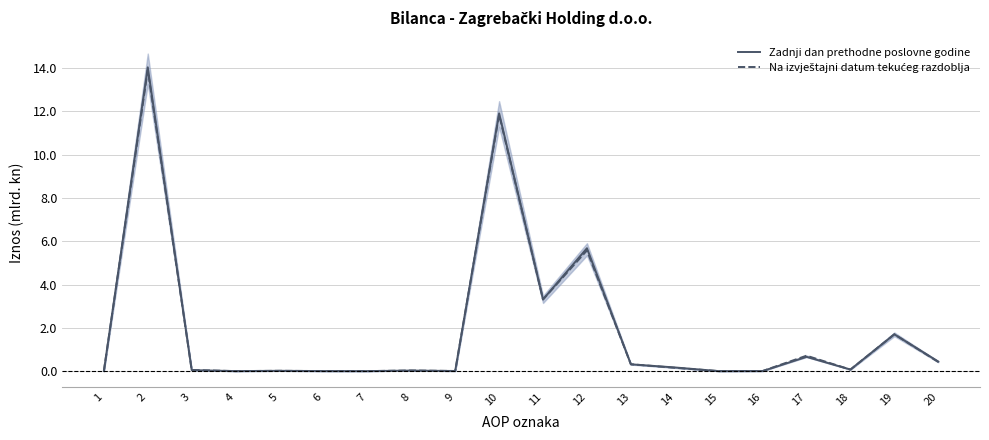

How many lines are shown in the chart?

2